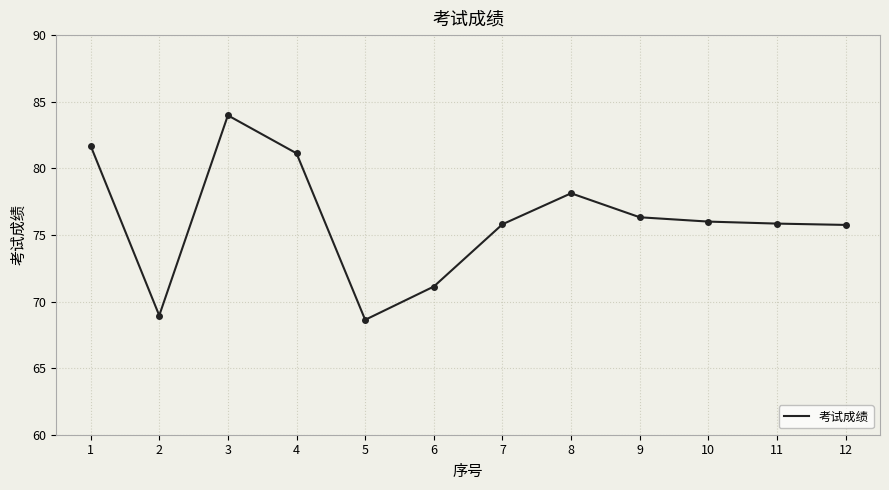

The value at 1 is 137.4. True or false?

False